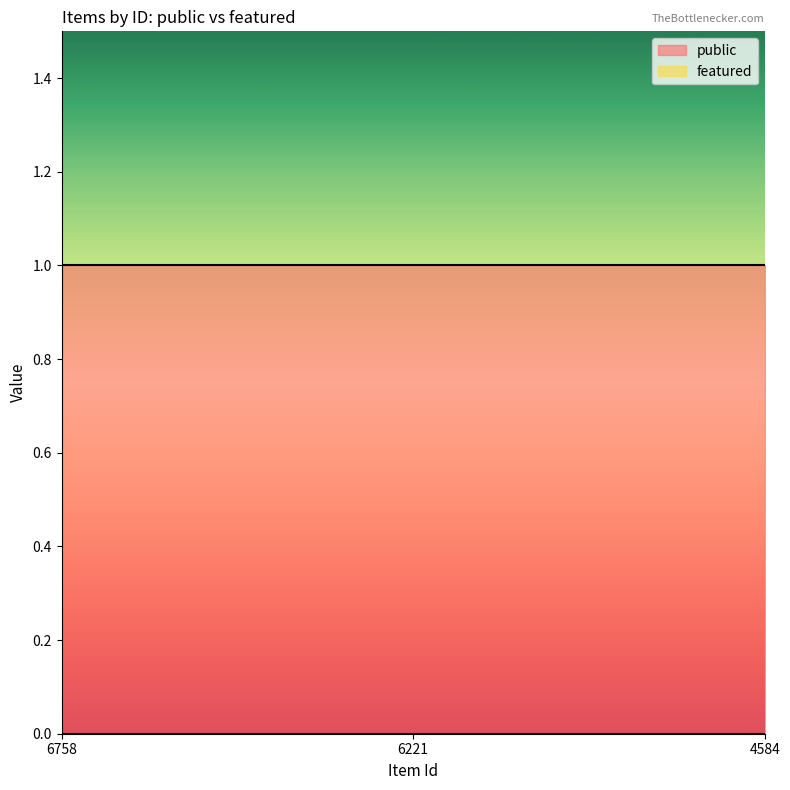

How many lines are shown in the chart?

2